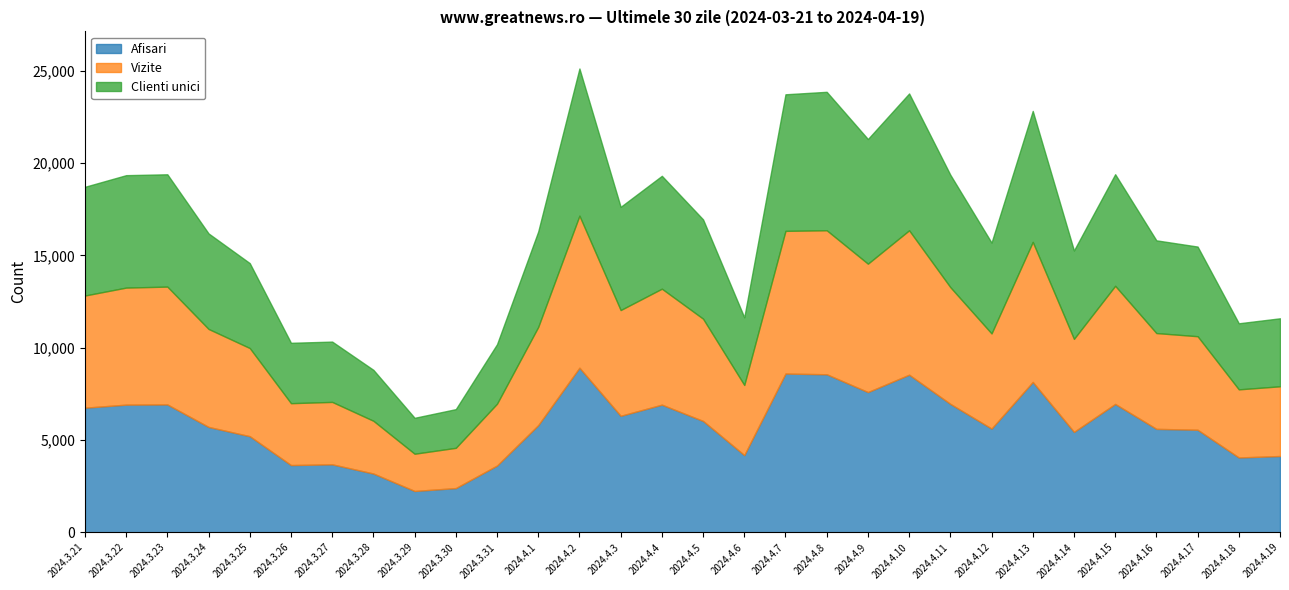

At which category does Clienti unici reach its first local peak?

2024.3.22